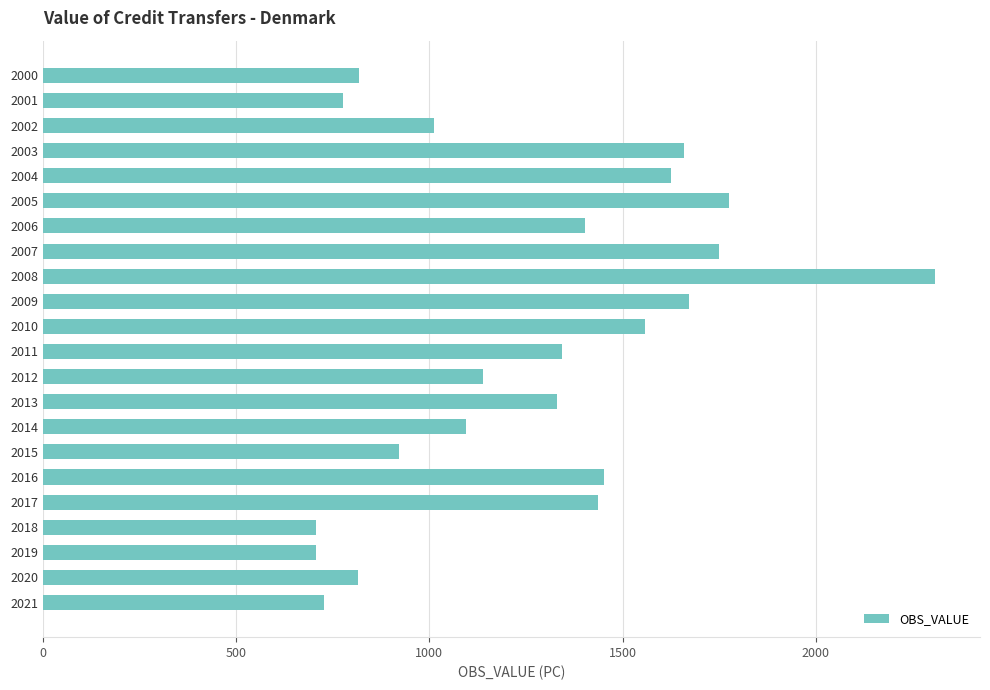

What is the sum of the values at 2015 and 2010?

2479.4